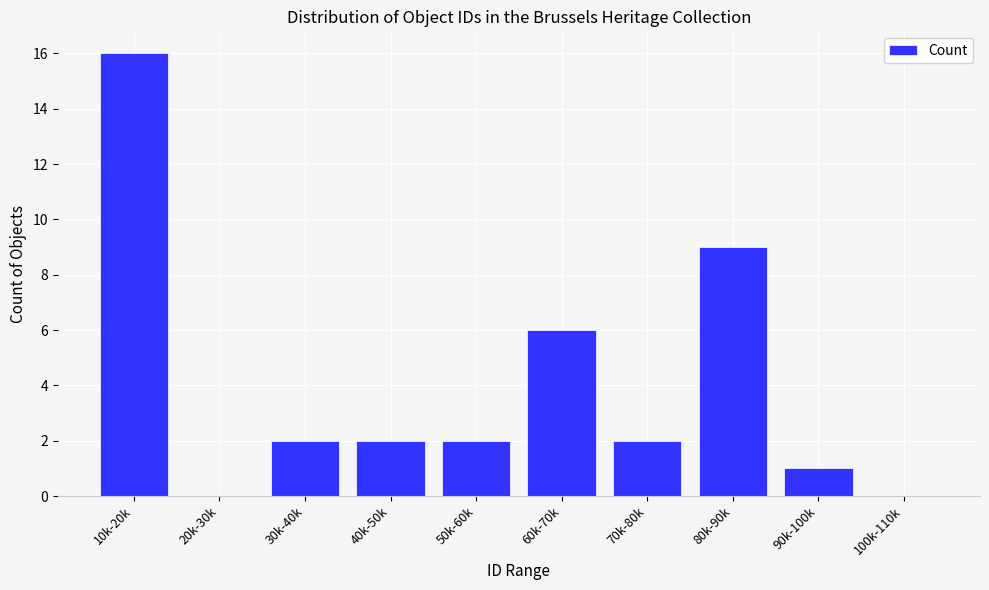

Reading left to right, what are all the values shown in this chart?

10k-20k=16	20k-30k=0	30k-40k=2	40k-50k=2	50k-60k=2	60k-70k=6	70k-80k=2	80k-90k=9	90k-100k=1	100k-110k=0